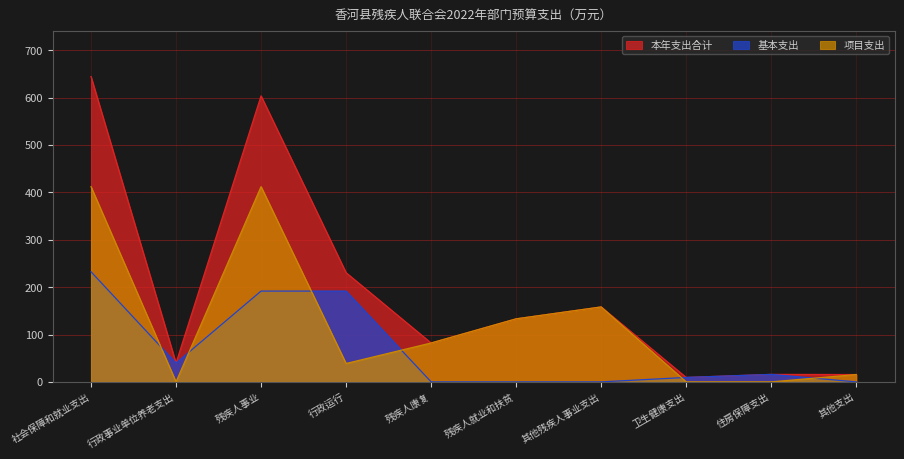

Which series has the largest range (max minus min)?

本年支出合计